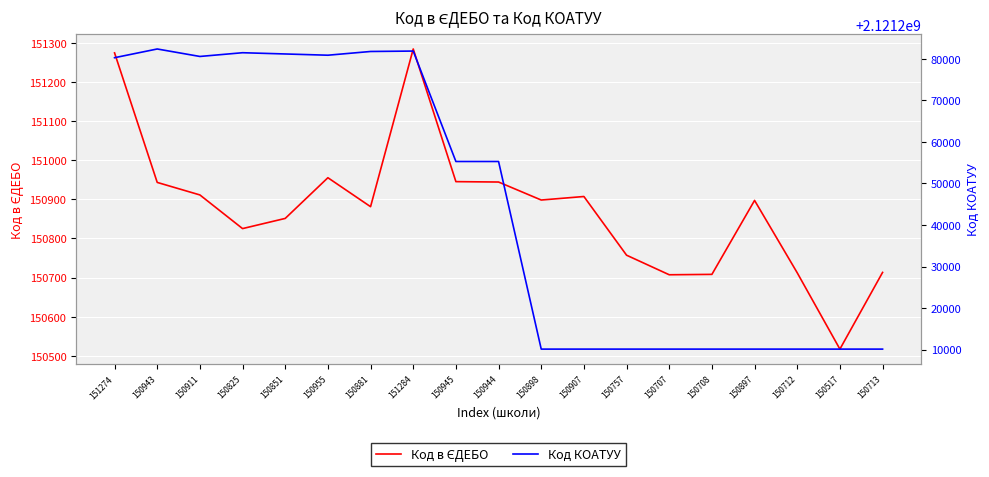

Rank the categories by Код в ЄДЕБО value from lowest to highest.

150517, 150707, 150708, 150712, 150713, 150757, 150825, 150851, 150881, 150897, 150898, 150907, 150911, 150943, 150944, 150945, 150955, 151274, 151284